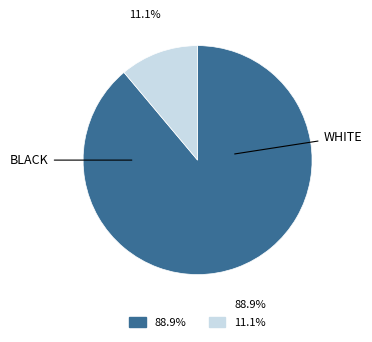

Does any single category account for the majority?

Yes